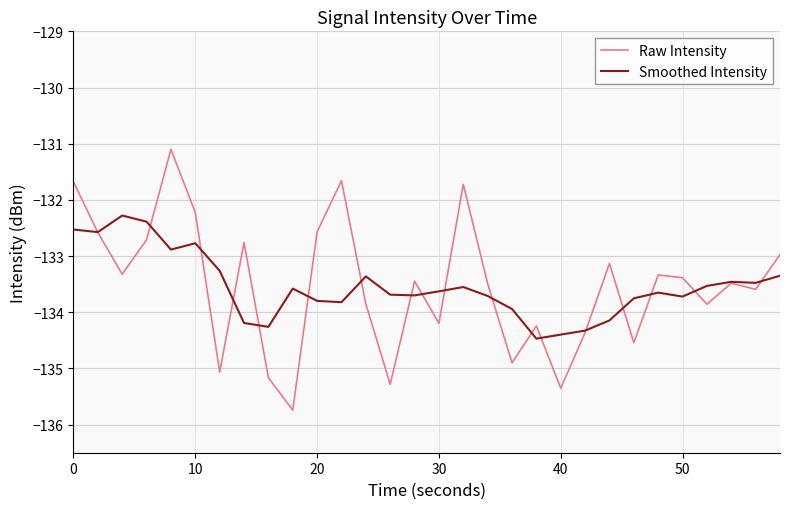

List the series in order of their peak value, highest first.

Raw Intensity, Smoothed Intensity